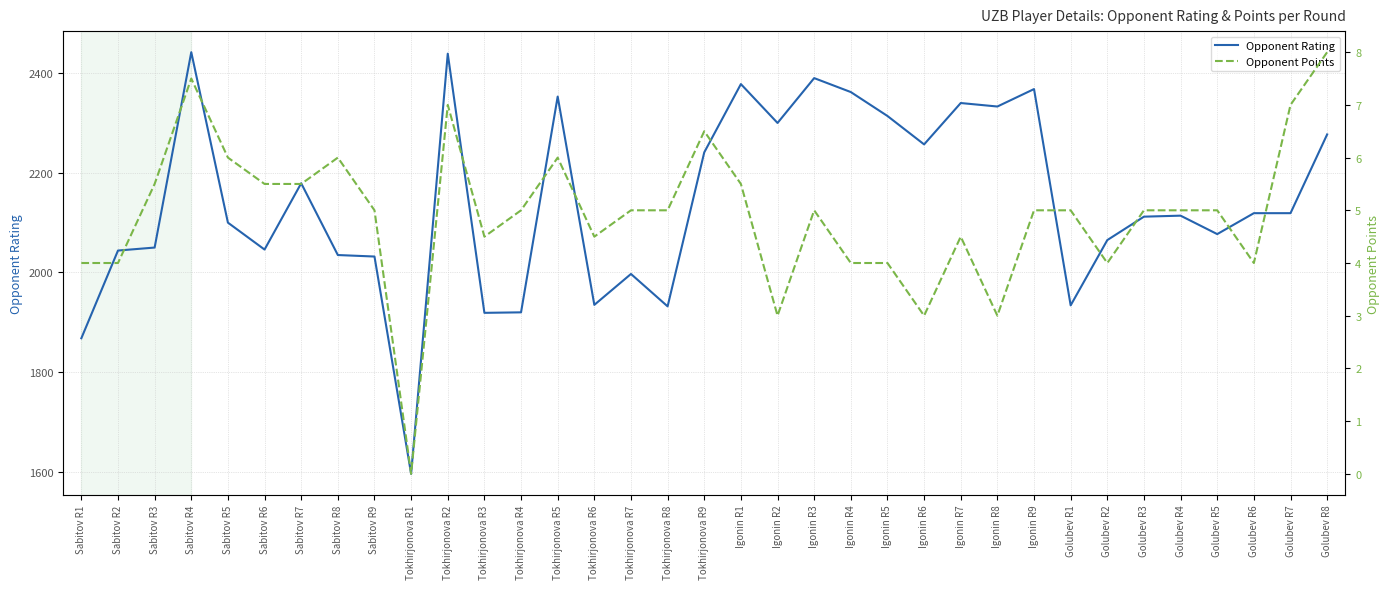

What is the sum of the Opponent Rating values at Golubev R4 and Tokhirjonova R4?

4034